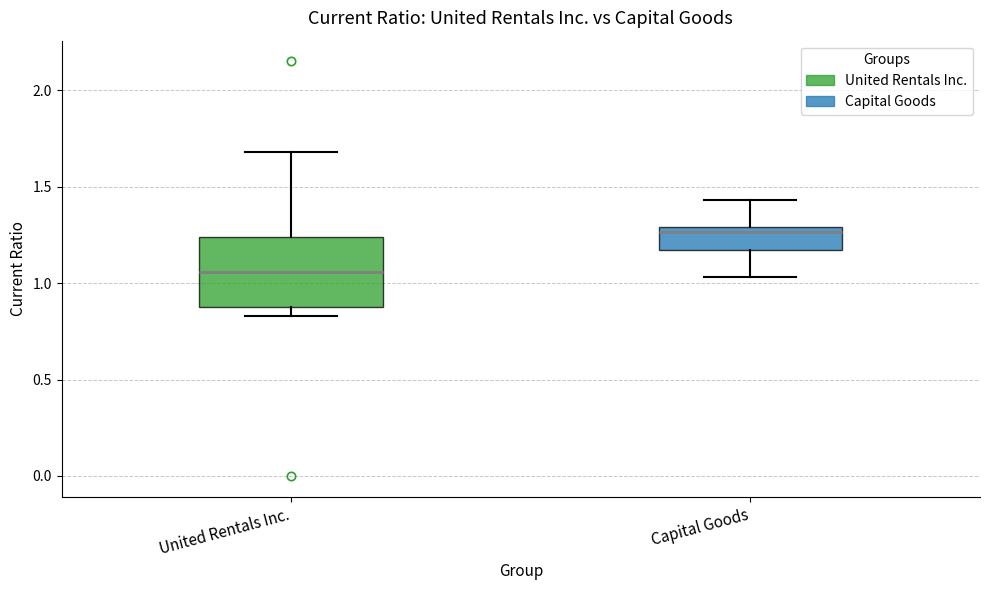

Where does the upper whisker of the box for United Rentals Inc. end on the y-axis? The values are not printed on the chart, so give them approximately, as read against the axis.

1.70